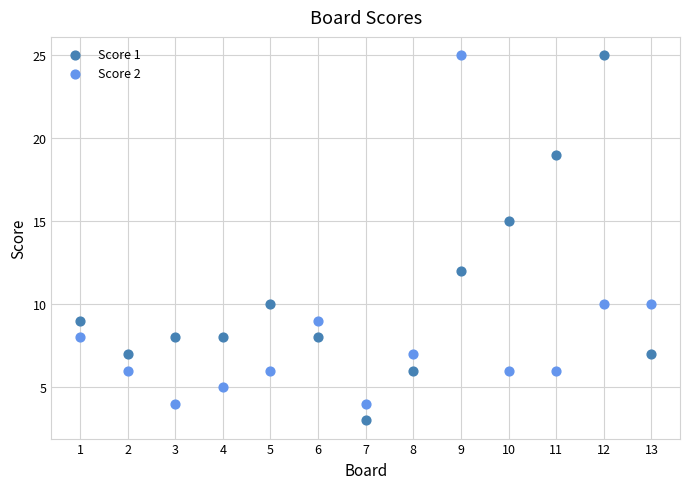

Which series has the widest spread of Y values?

Score 1